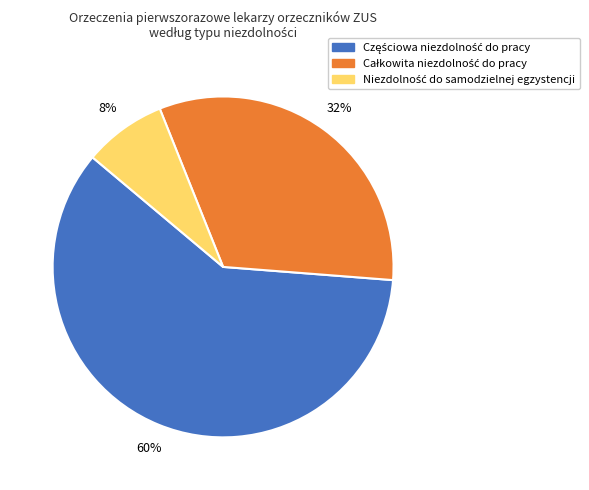

To the nearest percent, what is the average slice percentage?

33%